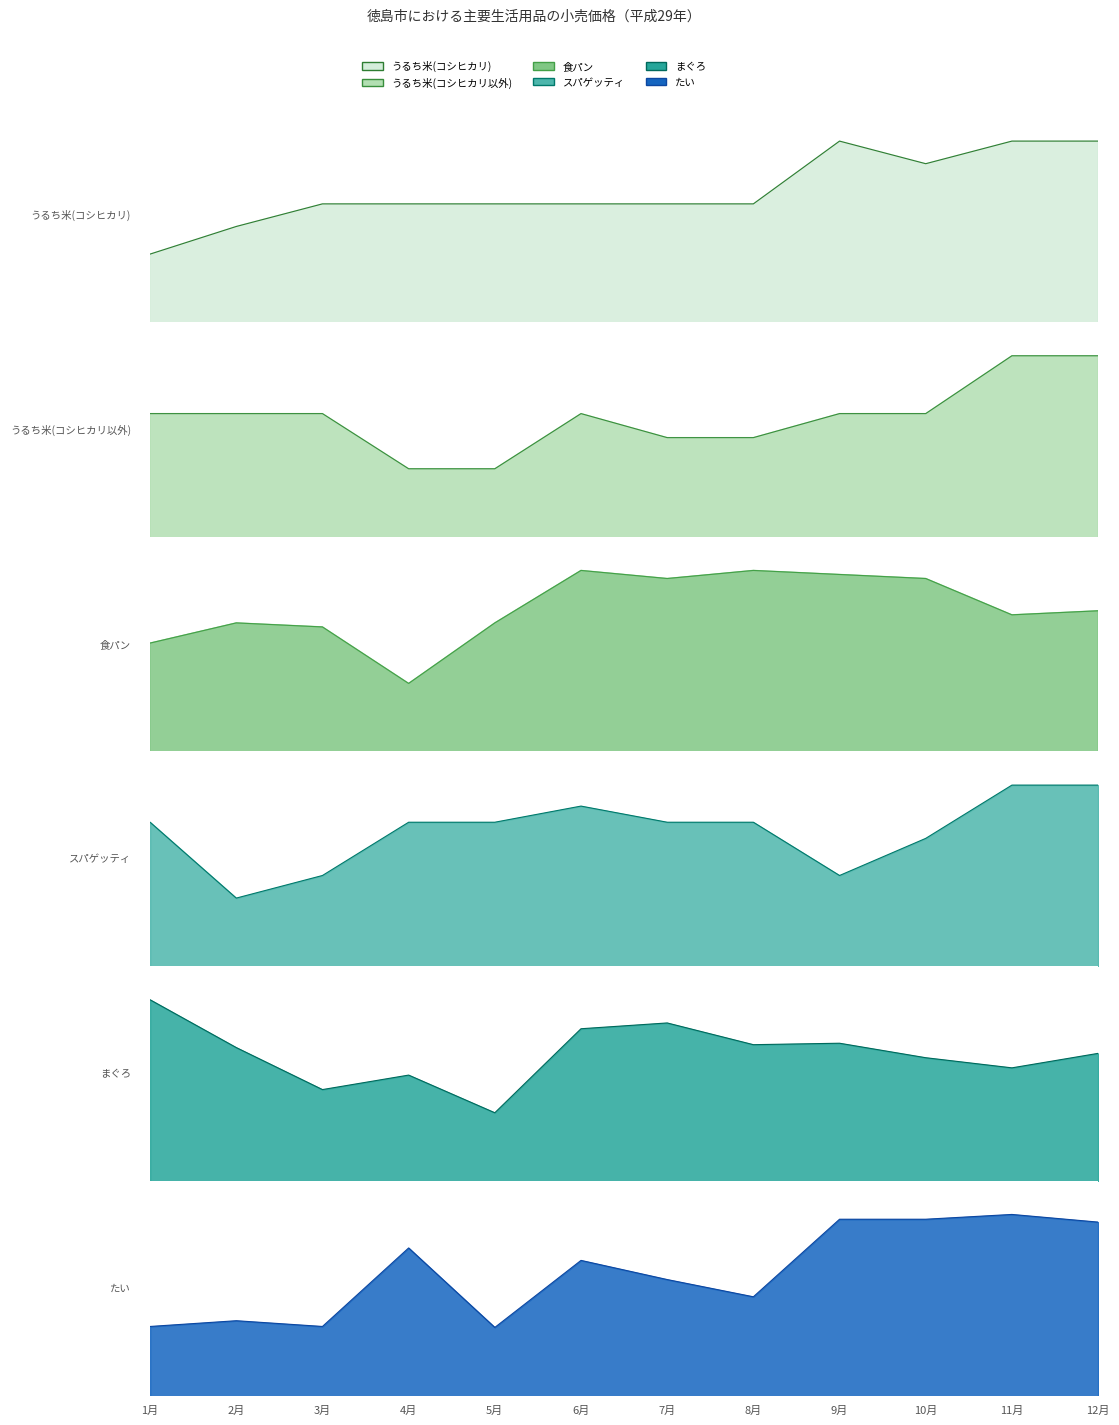

In うるち米(コシヒカリ), how many points are higher than both neighbors (excluding endpoints)?

1